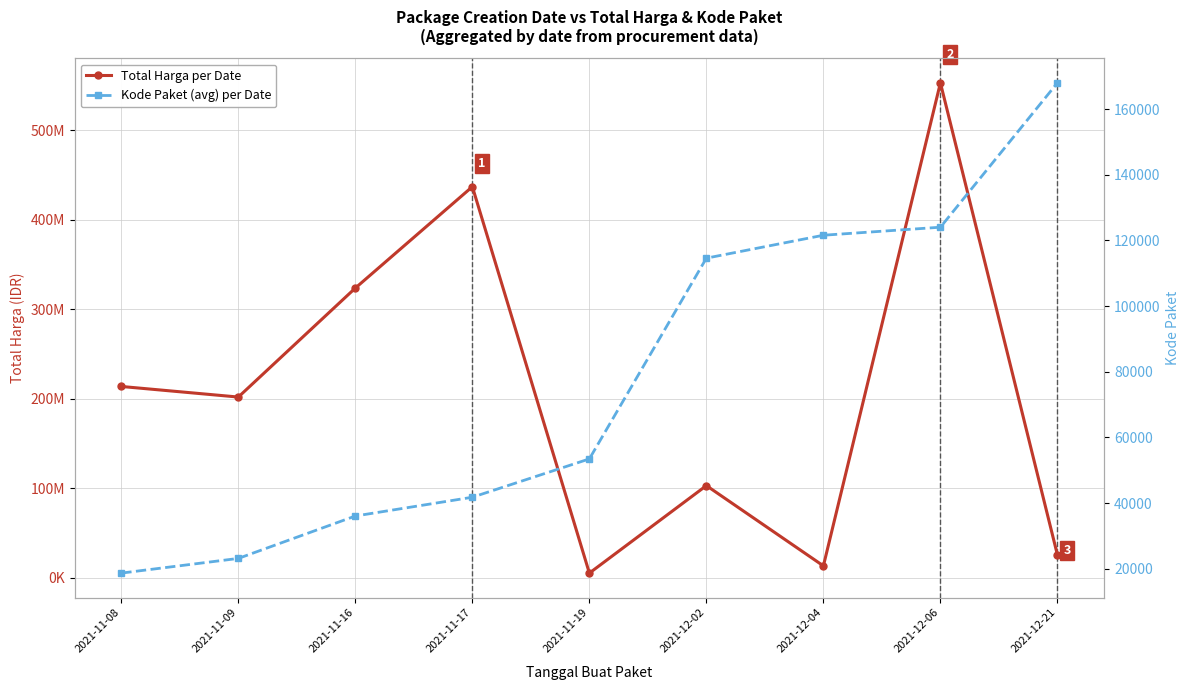

Which category has the lowest value in the Kode Paket (avg) per Date series?

2021-11-08